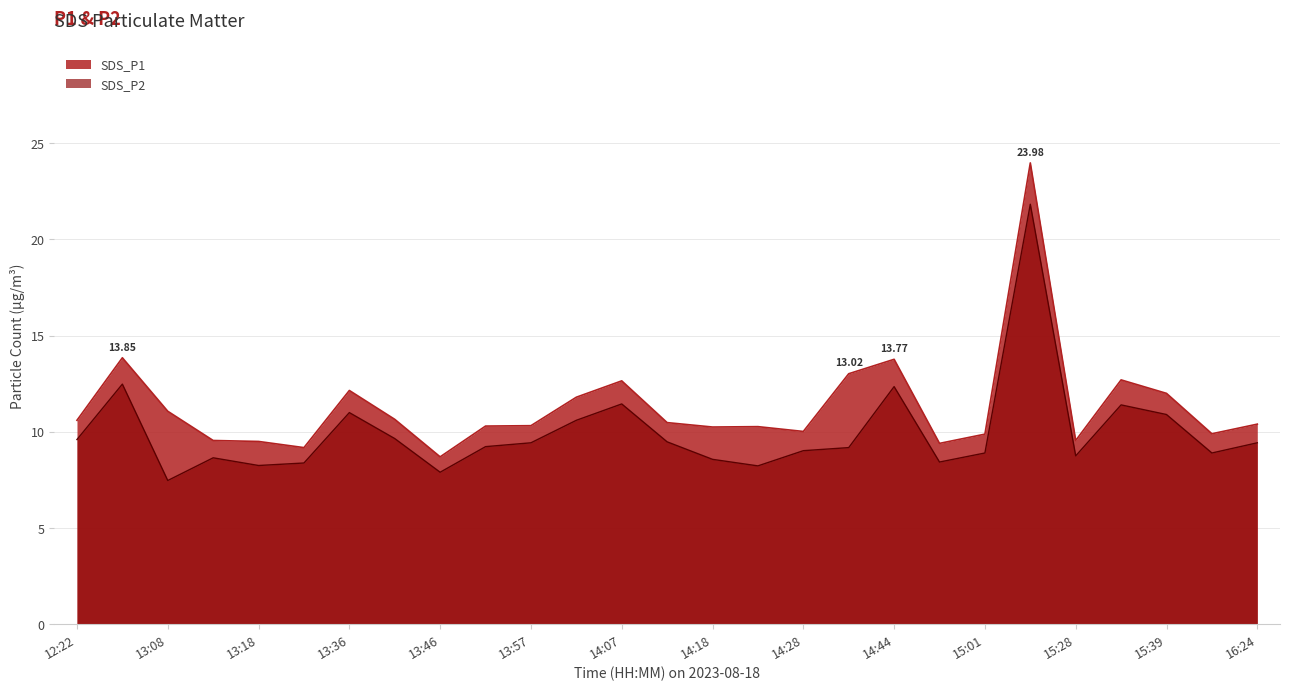

What is the spread (max minus min) of values at 13:08?

3.6